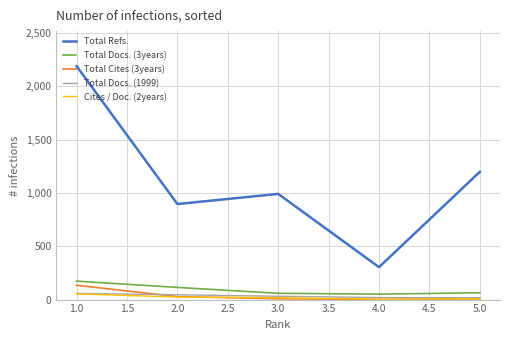

At which category does the chart reach its peak across all series?

1.0